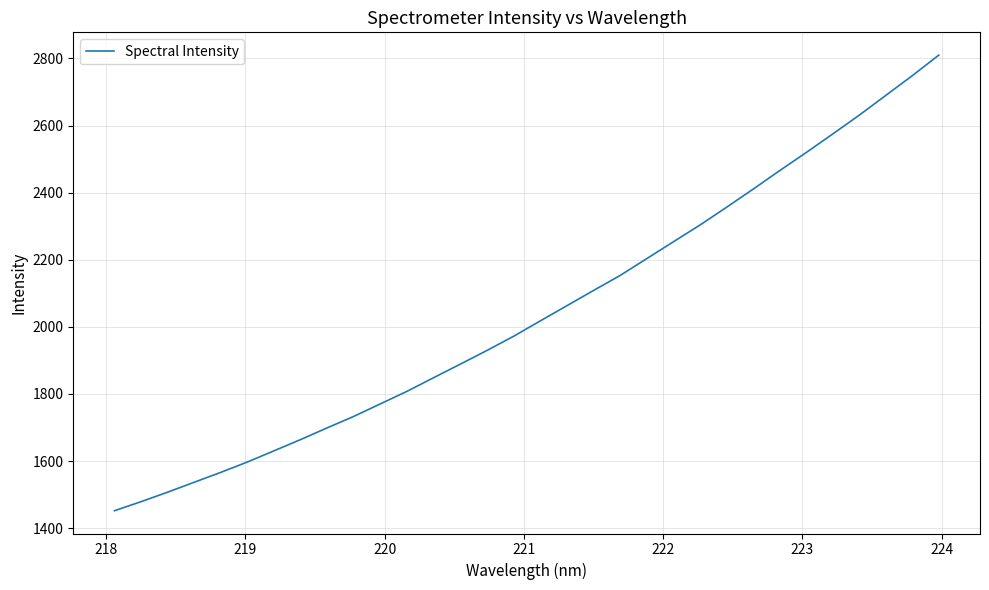

What is the greatest value displayed?

2810.0